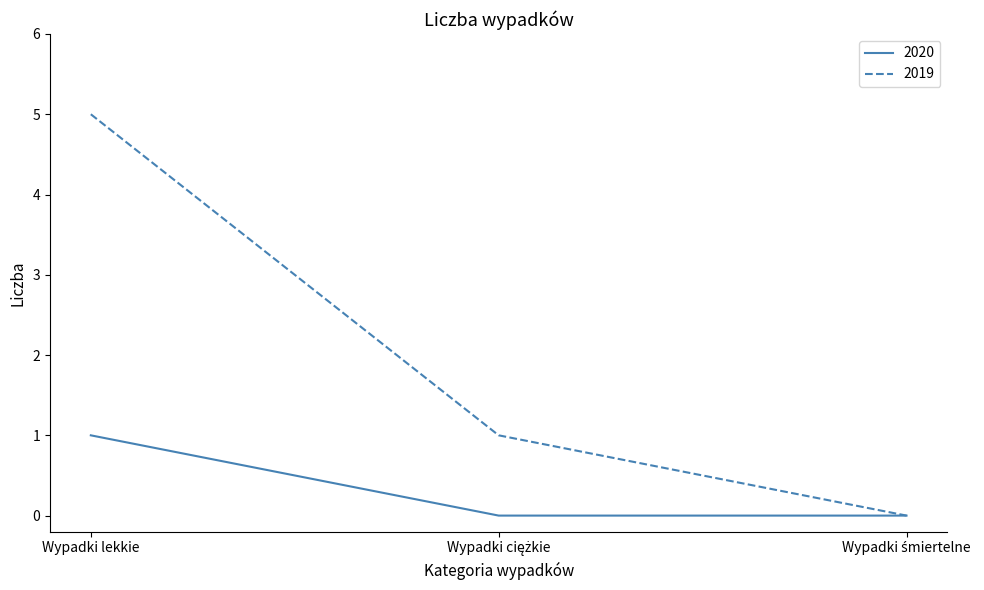

Is it true that 2020 equals 0 at Wypadki lekkie?

False